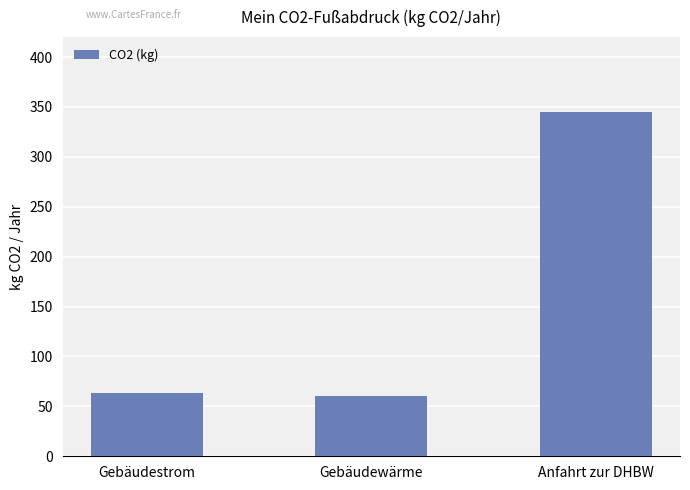

What is the greatest value displayed?

345.4